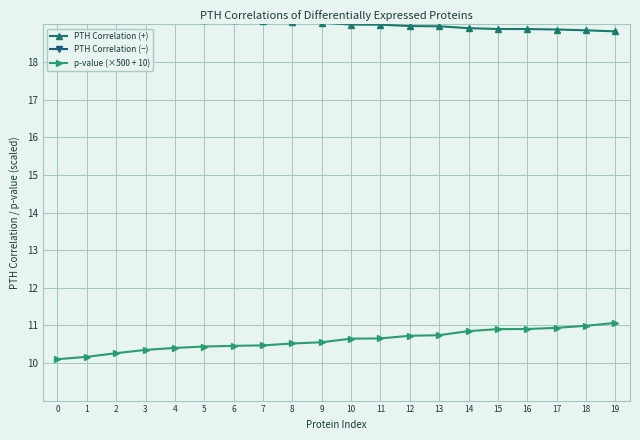

The p-value (×500 + 10) series shows 11.0 at 18. True or false?

True